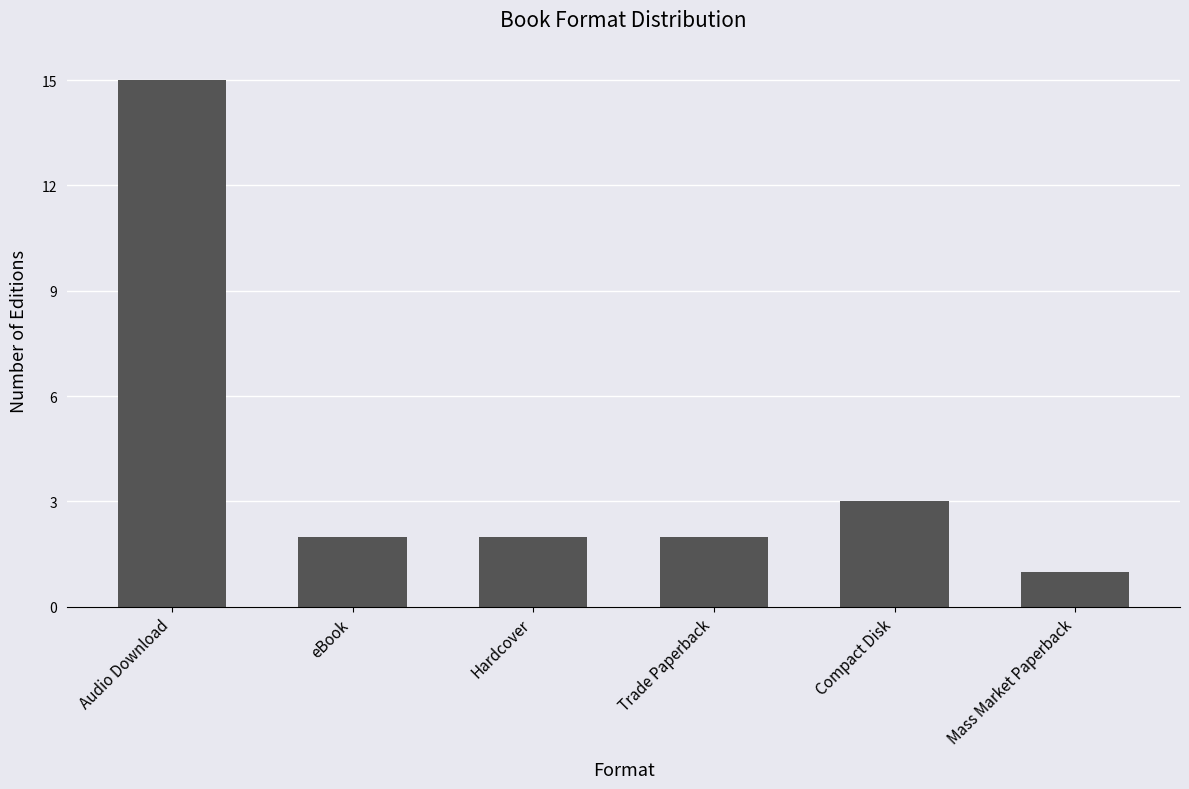

How many series are shown in this chart?

1